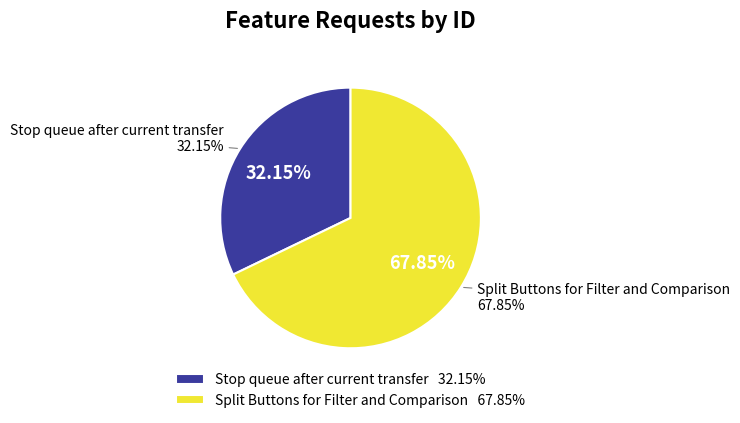

Does Stop queue after current transfer account for over 50% of the chart?

No